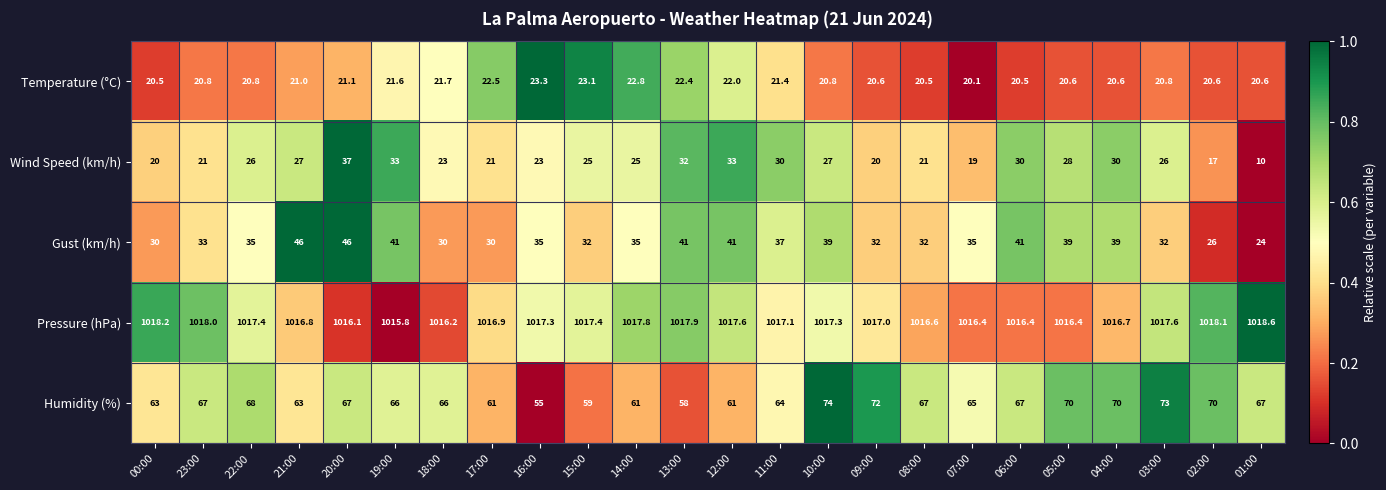

What is the difference between the Humidity (%) values at 04:00 and 23:00?

3.0